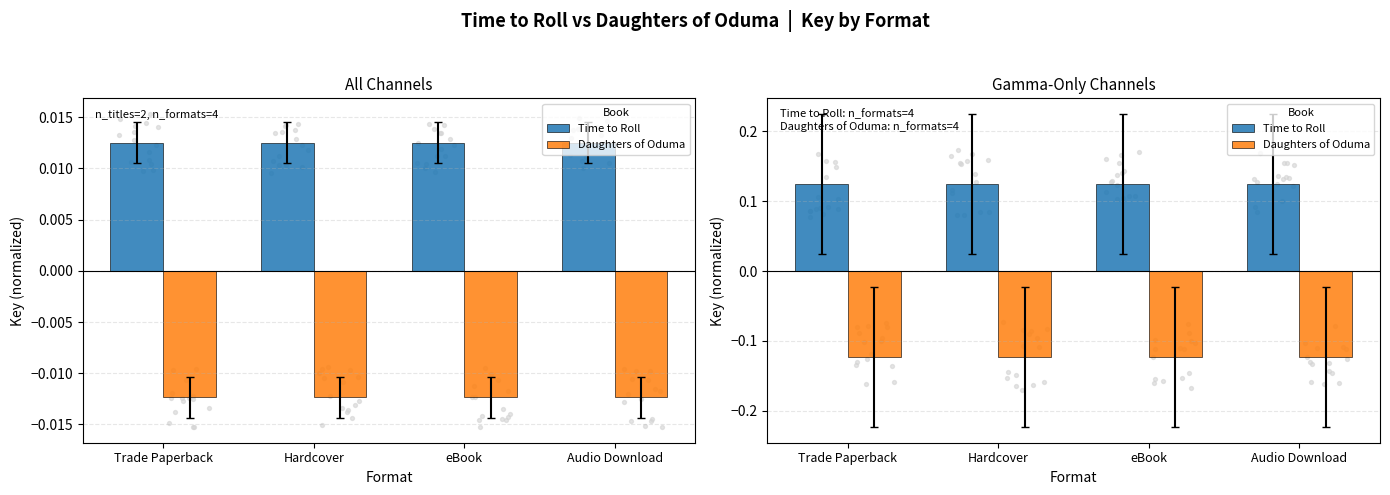

Which series contains the lowest Y value?

Daughters of Oduma